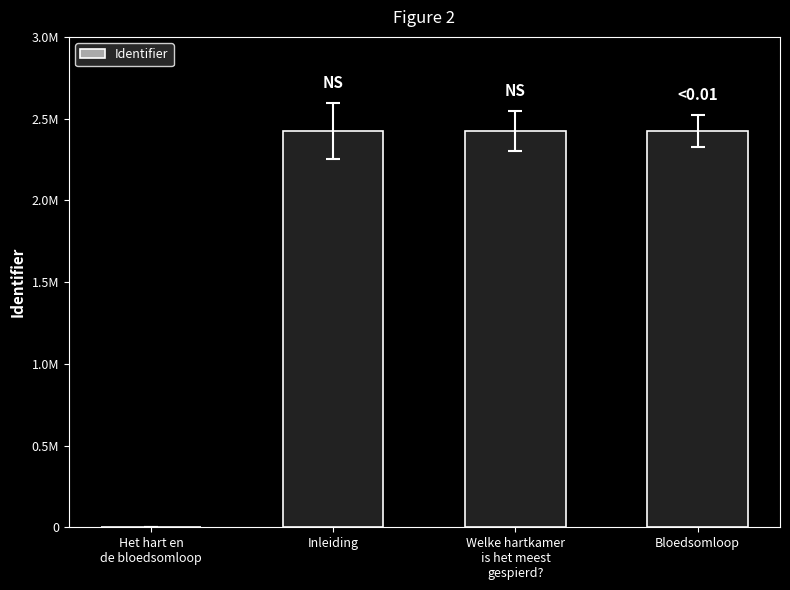

Which has a higher value, Bloedsomloop or Welke hartkamer
is het meest
gespierd??

Bloedsomloop